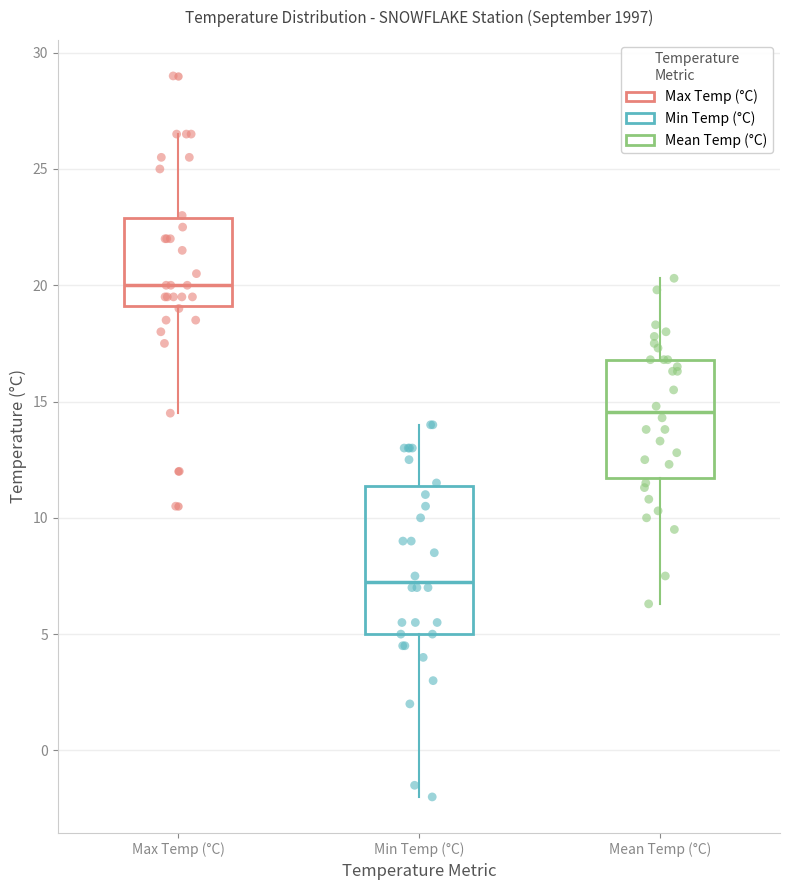

Which box's median line is the highest?

Max Temp (°C)